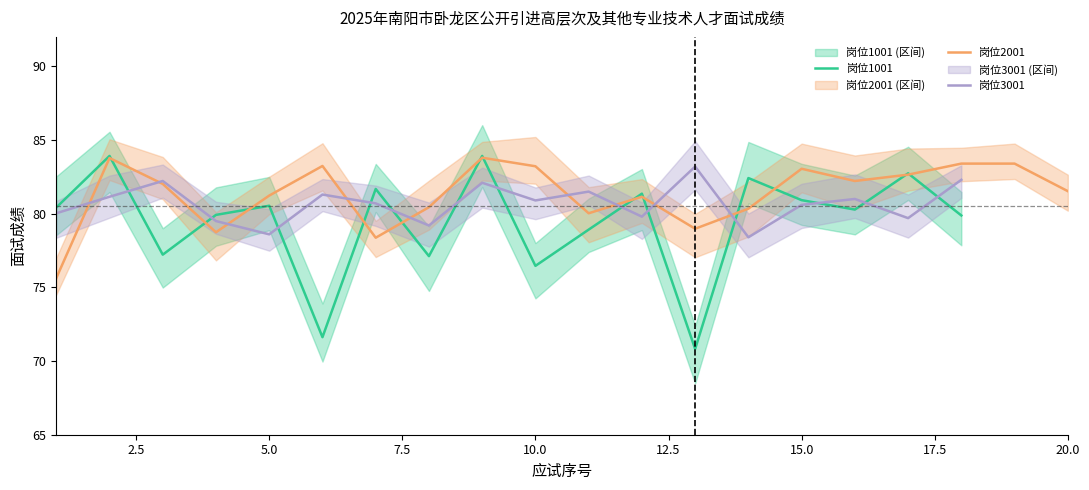

What is the minimum value for 岗位2001?

75.6